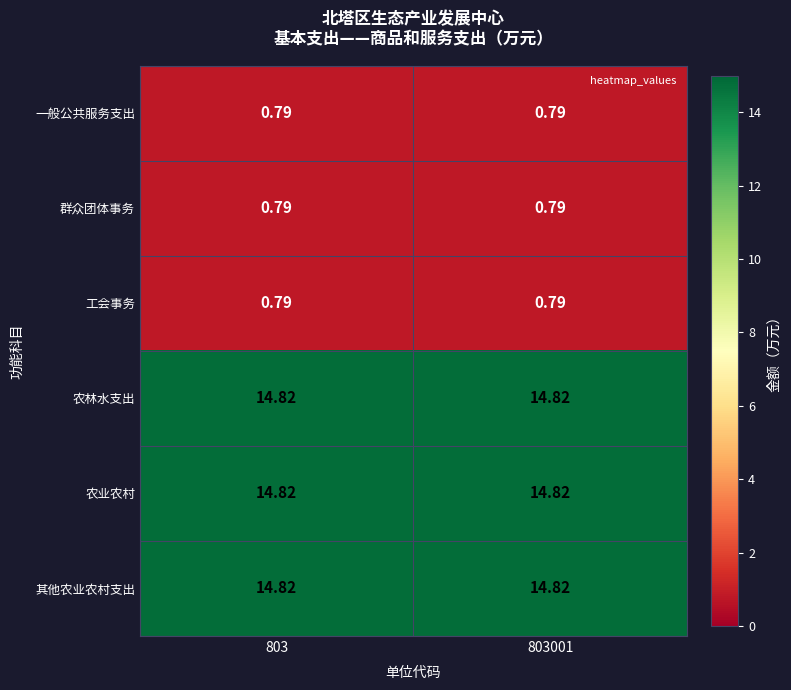

Count the number of categories in the chart.

2